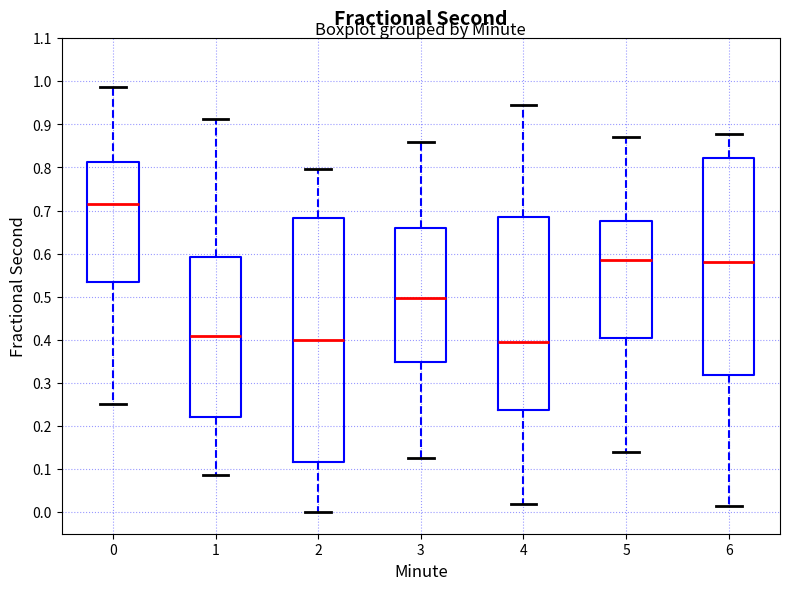

Where is the upper edge of the box at x = 6 on the y-axis? The values are not printed on the chart, so give them approximately, as read against the axis.

0.82